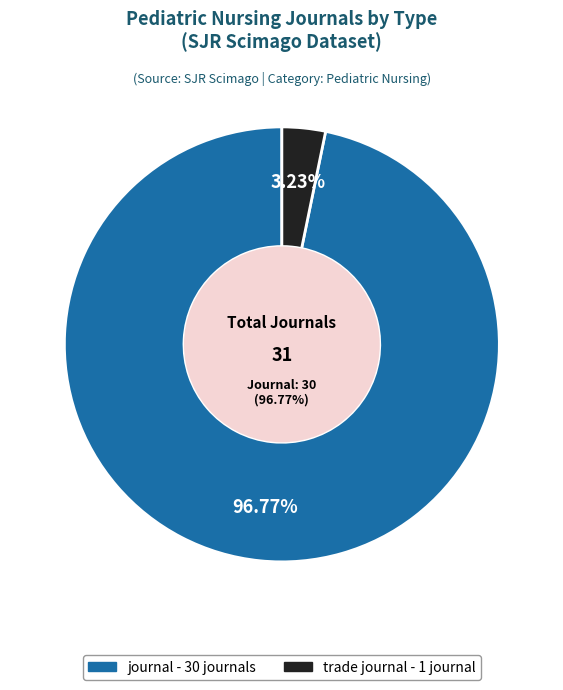

Approximately how many times larger is the value at journal compared to trade journal?

30.0